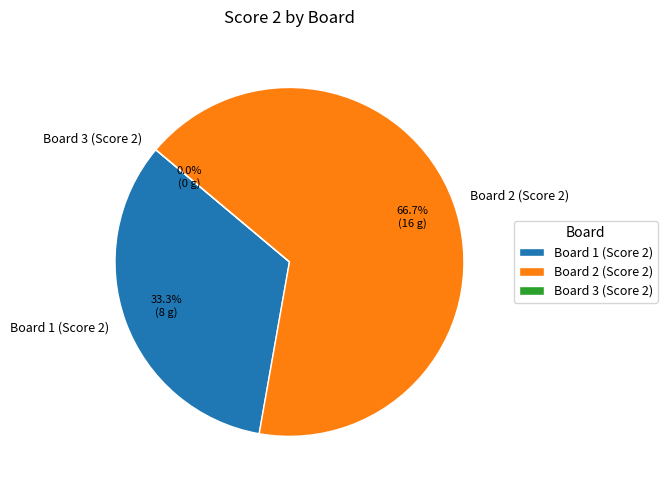

To the nearest percent, what is the average slice percentage?

33%